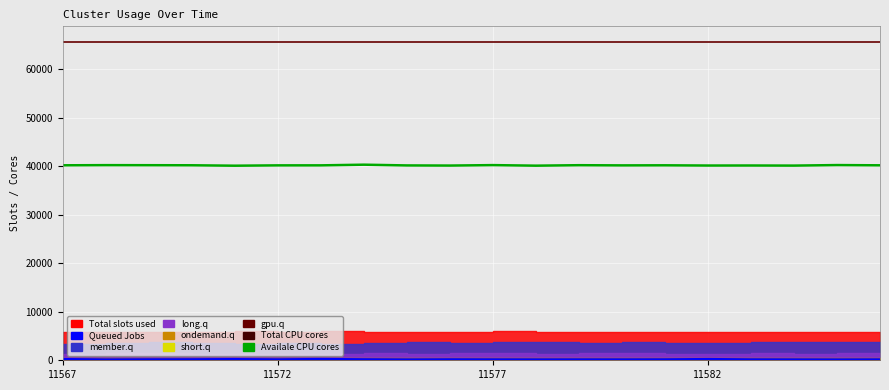

Is the value of Availale CPU cores at 5 greater than the value of Queued Jobs at 11577?

Yes